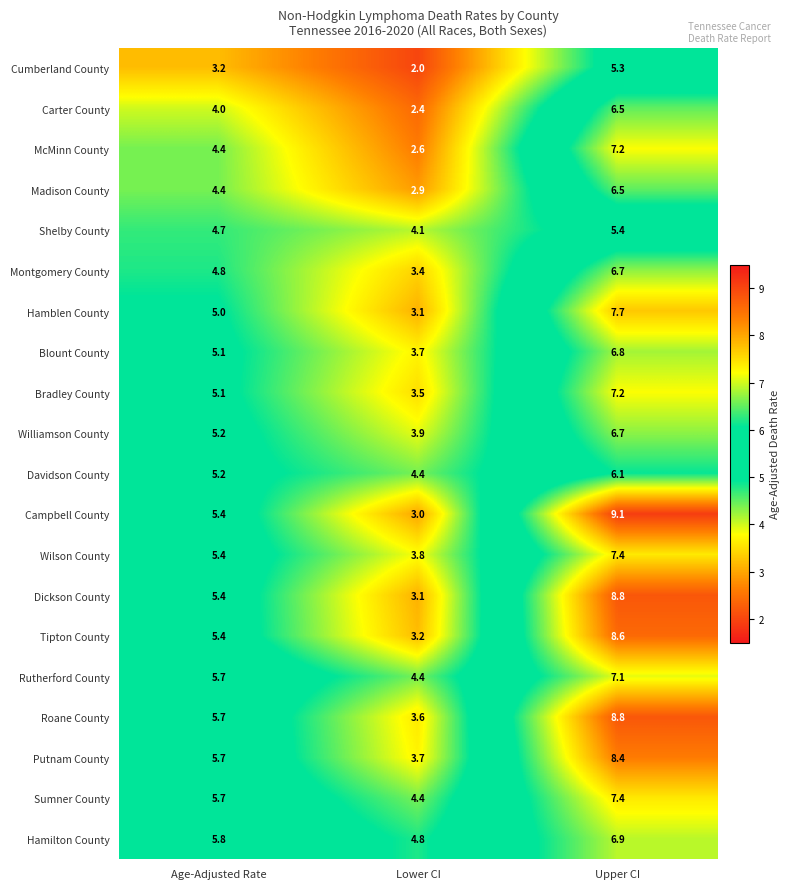

How many distinct data groups are displayed?

20